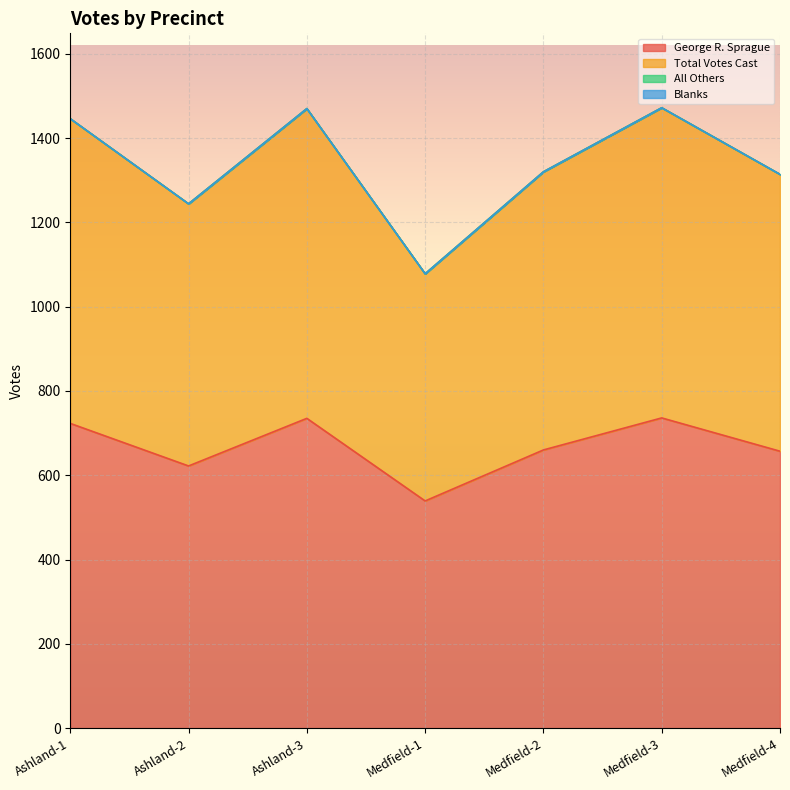

Reading left to right, what are all the values shown in this chart?

George R. Sprague: Ashland-1=723	Ashland-2=622	Ashland-3=735	Medfield-1=539	Medfield-2=660	Medfield-3=736	Medfield-4=657
Total Votes Cast: Ashland-1=1446	Ashland-2=1244	Ashland-3=1470	Medfield-1=1078	Medfield-2=1320	Medfield-3=1472	Medfield-4=1314